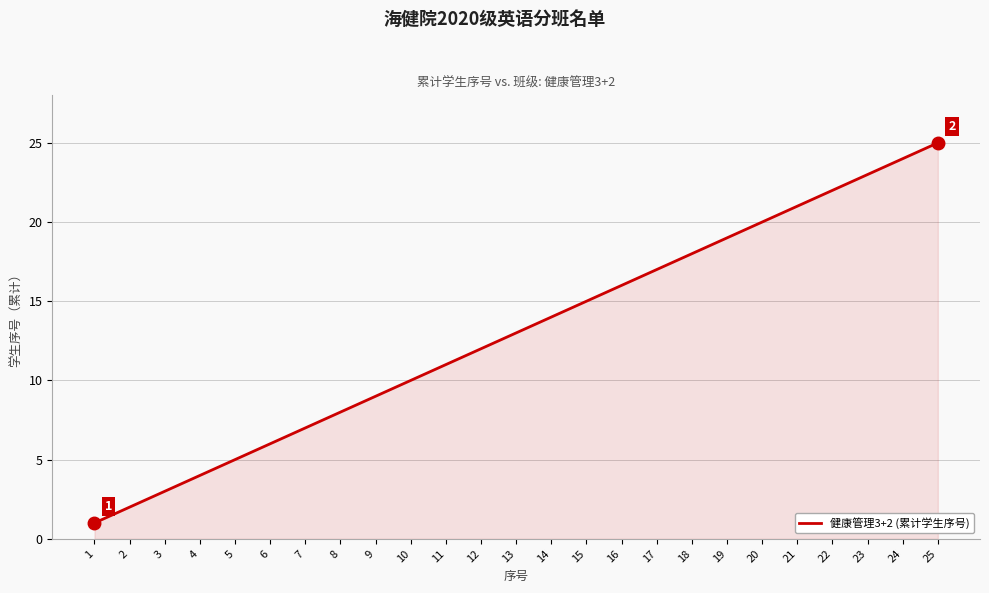

True or false: there are more than 0 points higher than both neighbors.

False